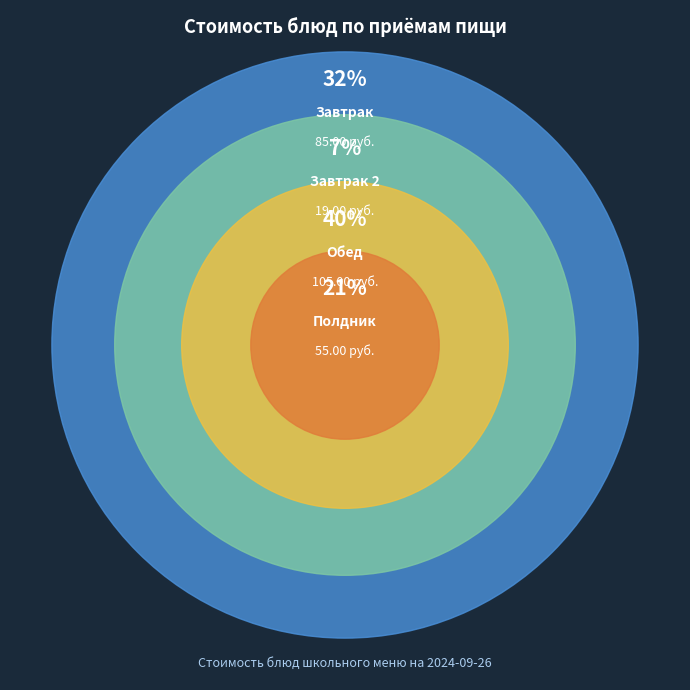

True or false: Каша гречневая accounts for 11% of the total.

False